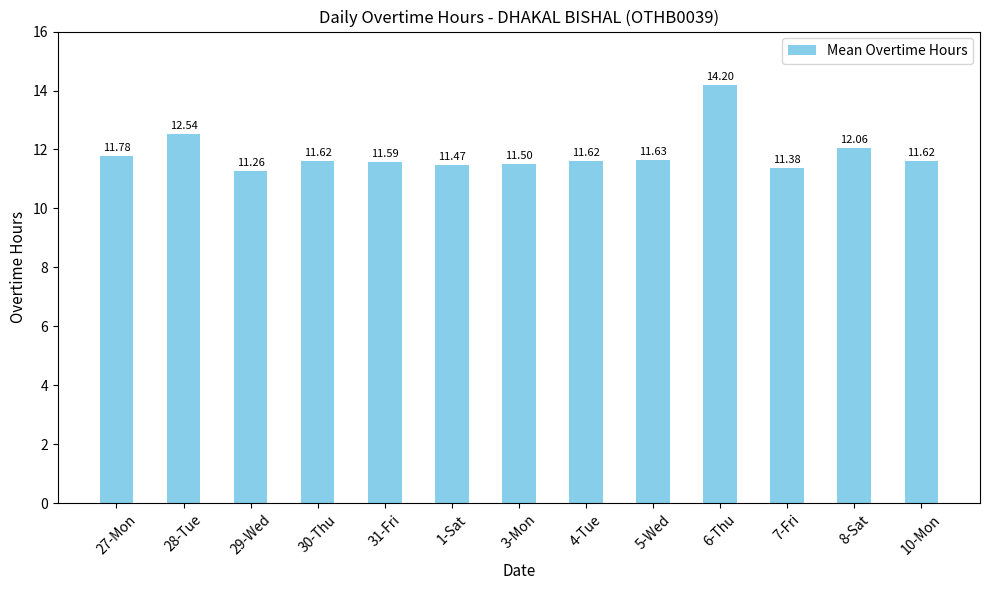

What position from the right is 5-Wed?

5